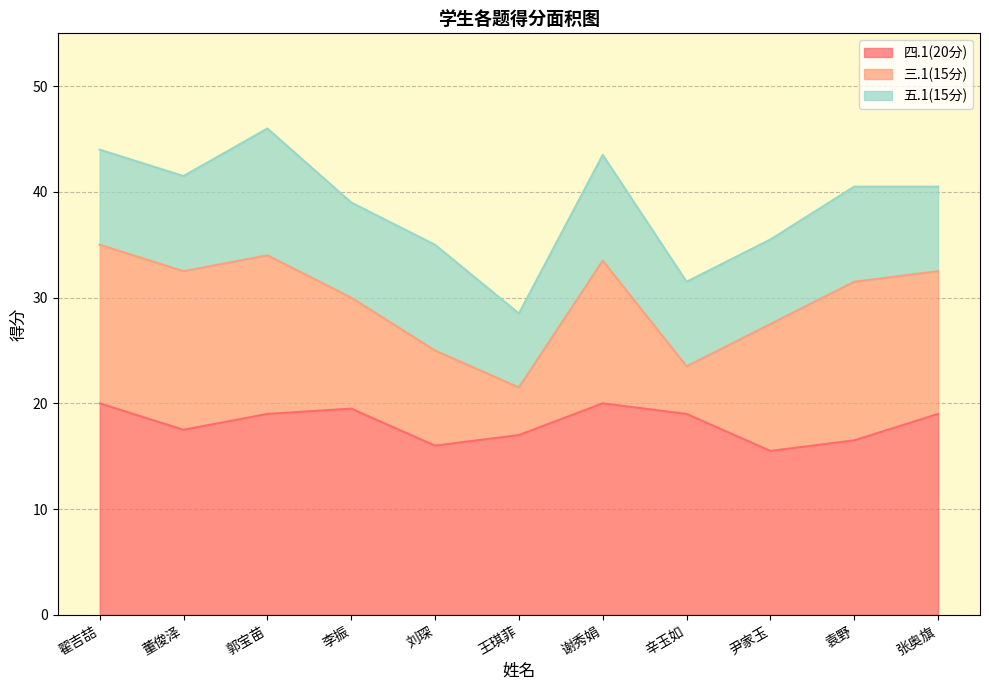

True or false: 三.1(15分) and 四.1(20分) intersect in this chart.

False